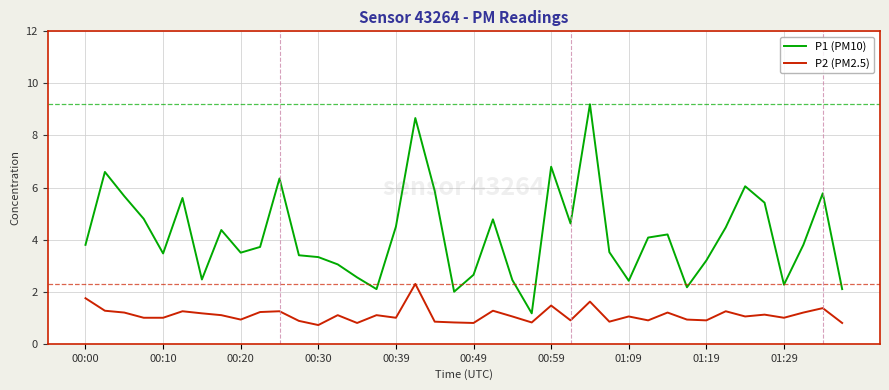

Which series has the widest spread of values?

P1 (PM10)